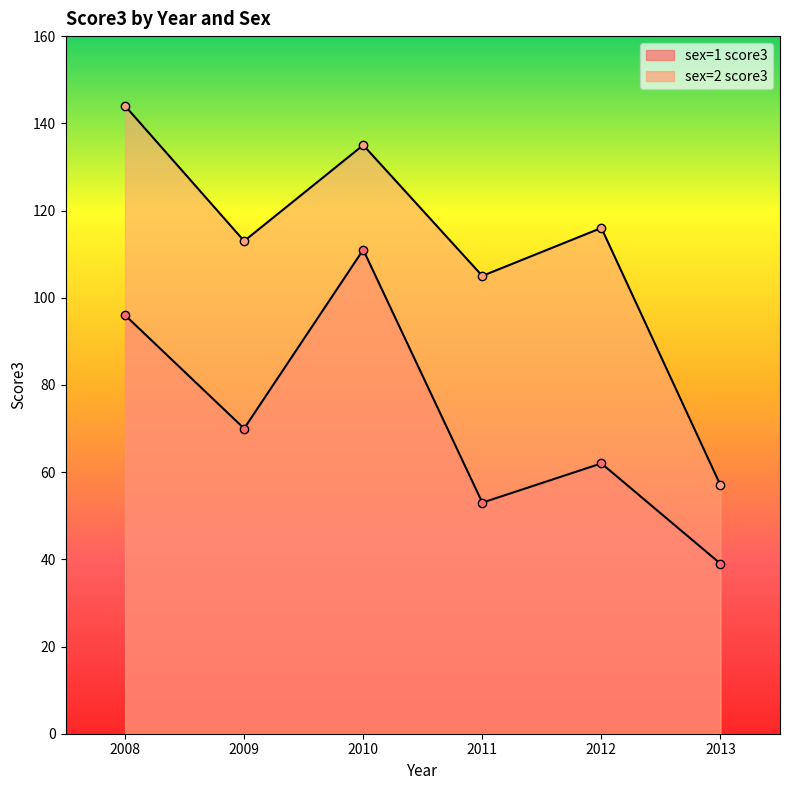

Between 2009 and 2011, which series saw the biggest shift?

sex=1 score3